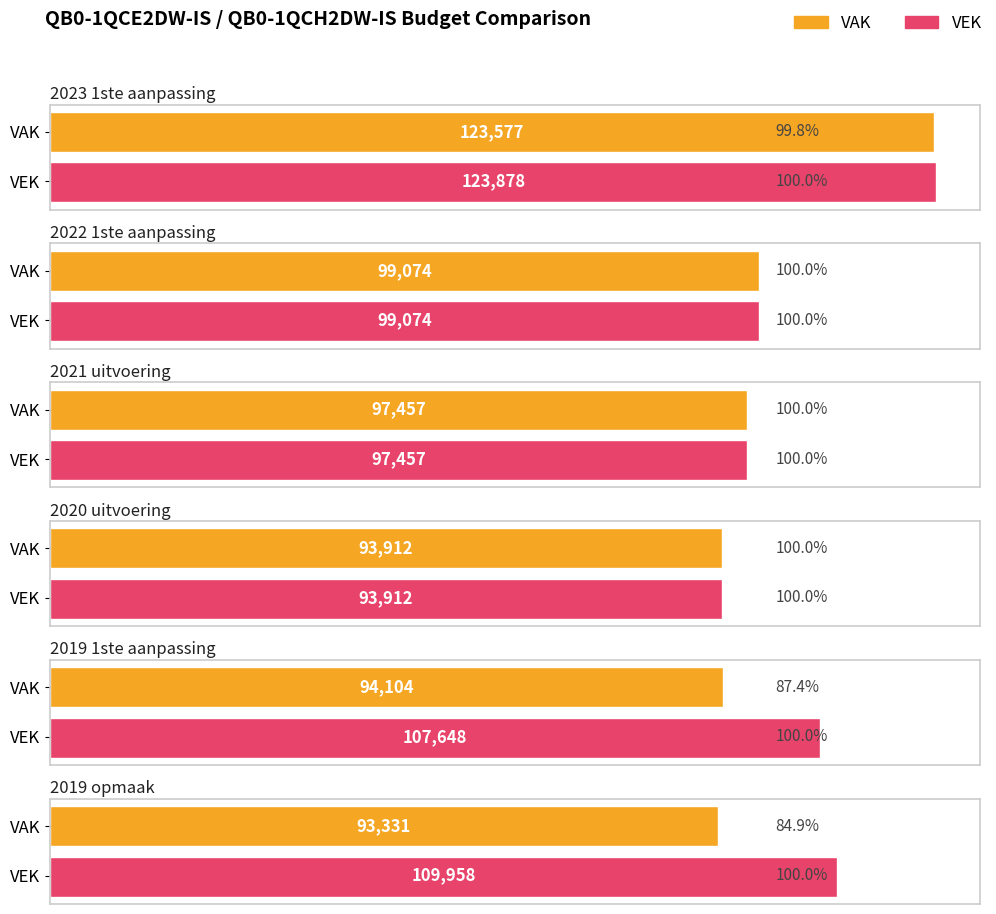

At how many categories does at least one series exceed 113781?

1